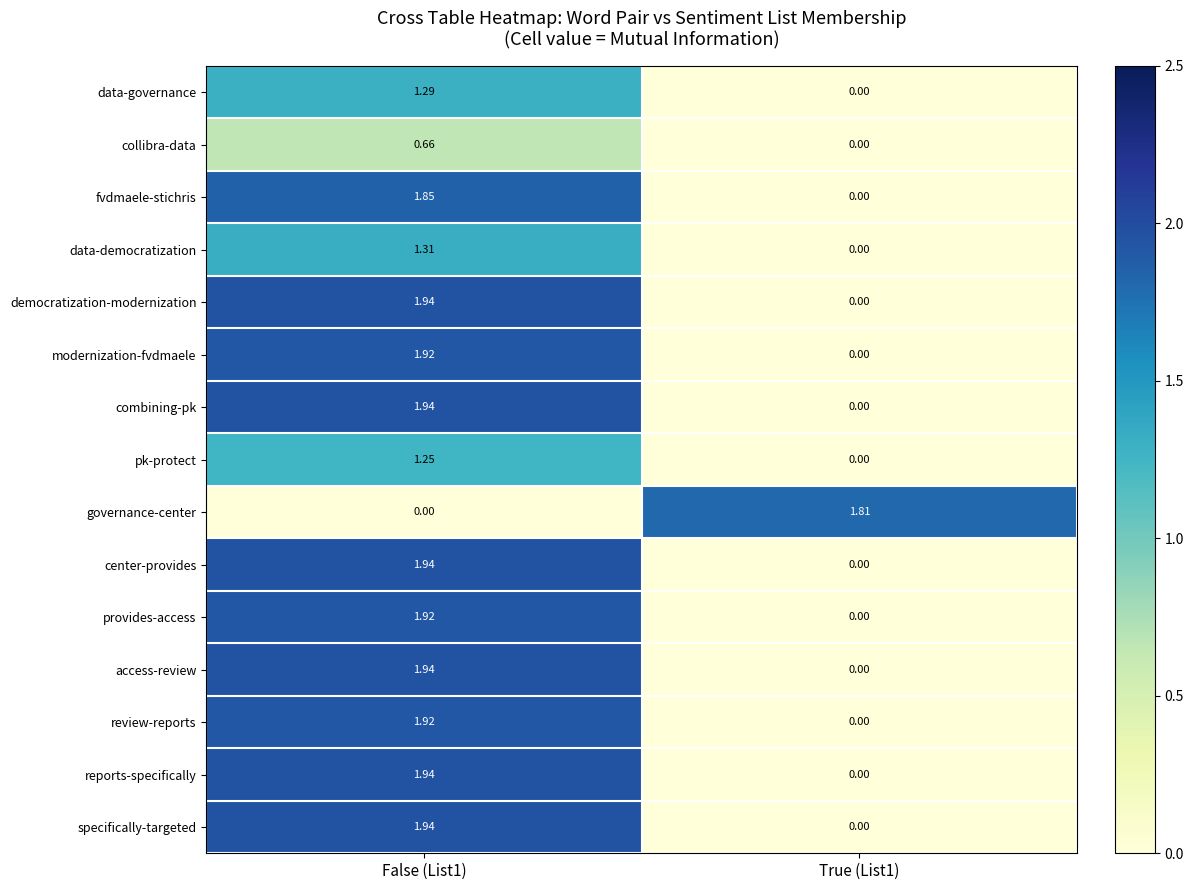

How many values in governance-center are above zero?

1